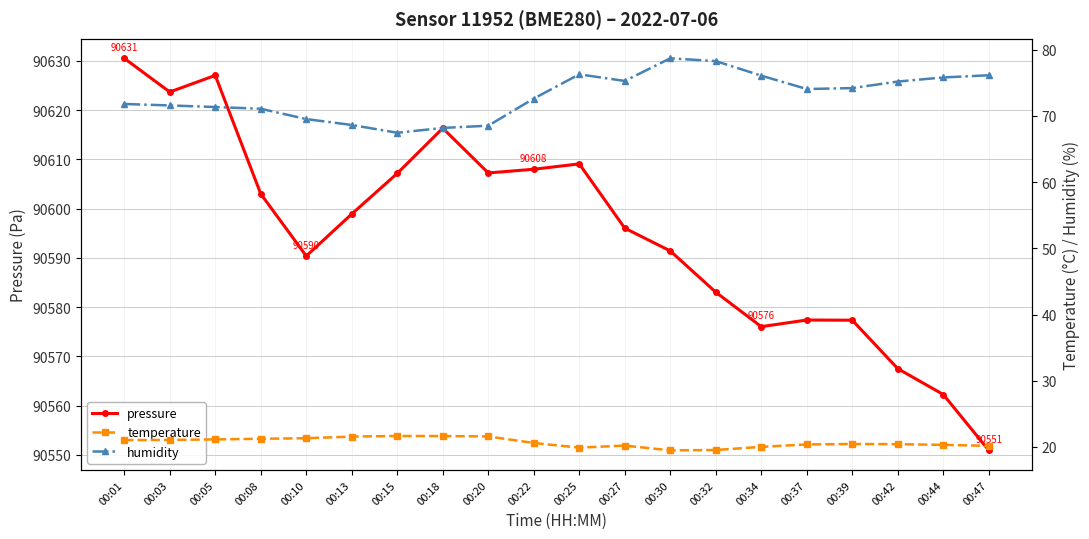

At 00:32, list the series in order from largest to smallest.

pressure, humidity, temperature